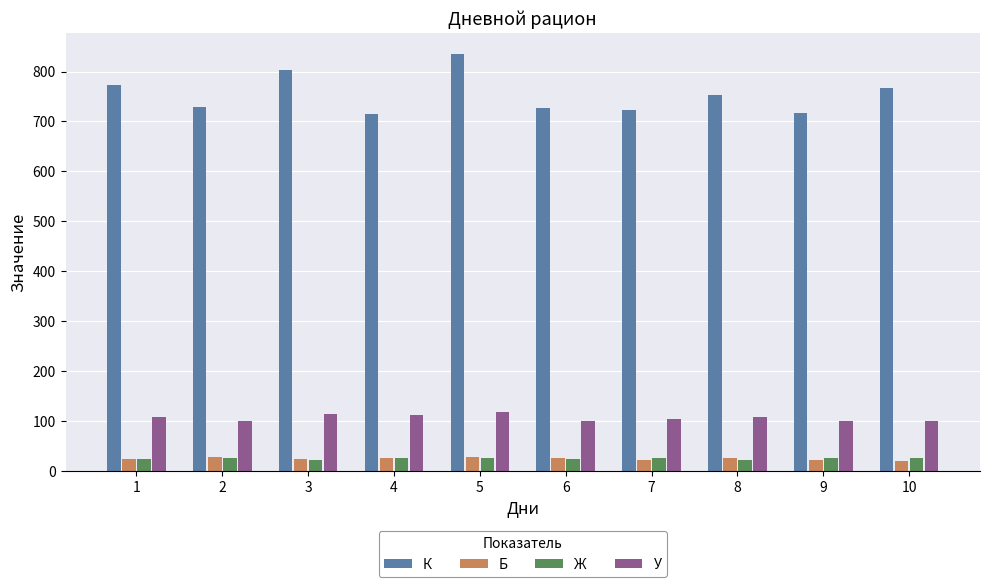

What is the sum of all Б values?

252